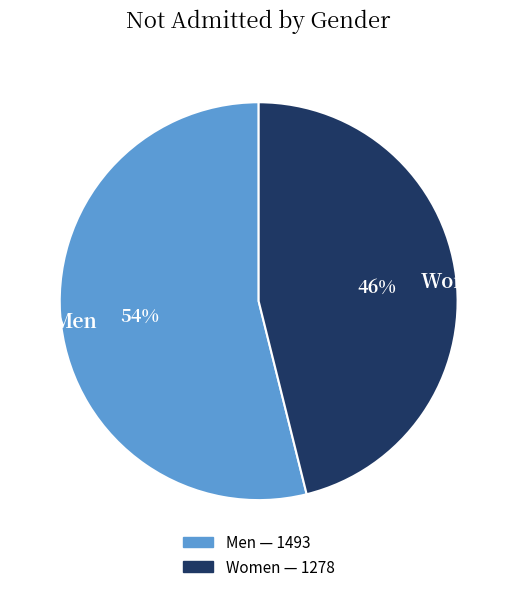

Is the sum of Women and Men greater than half?

Yes